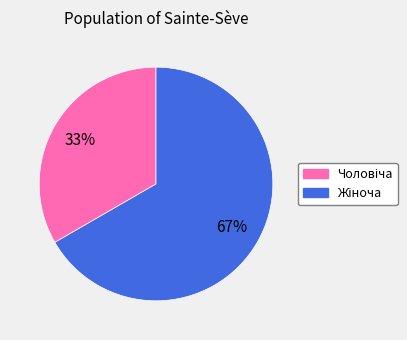

Is there a majority slice in this chart?

Yes